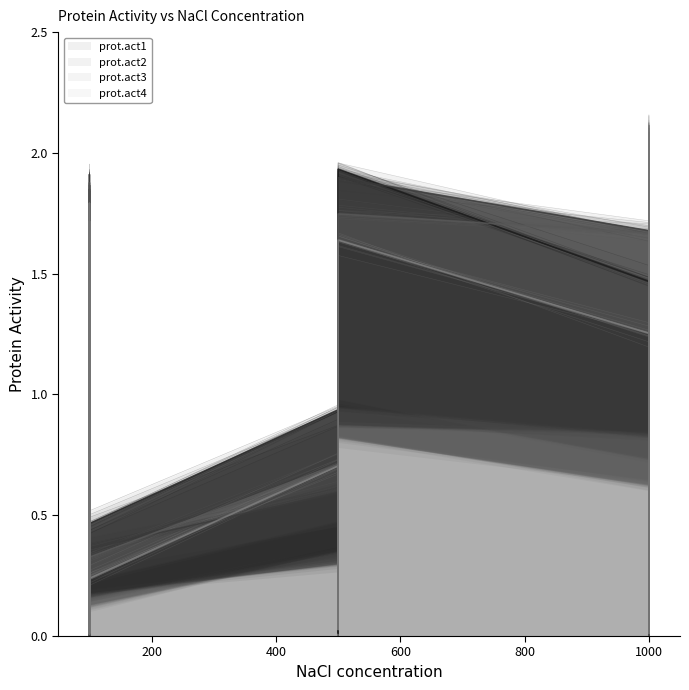

How many interior local valleys does the prot.act4 series have?

12